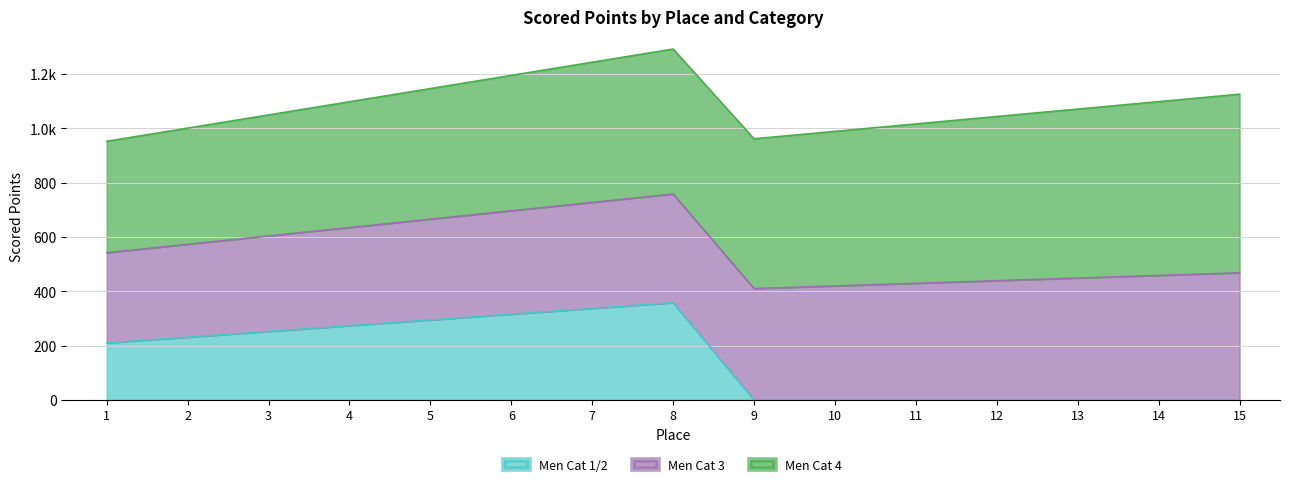

Is it true that Men Cat 3 equals 783.9 at 12?

False